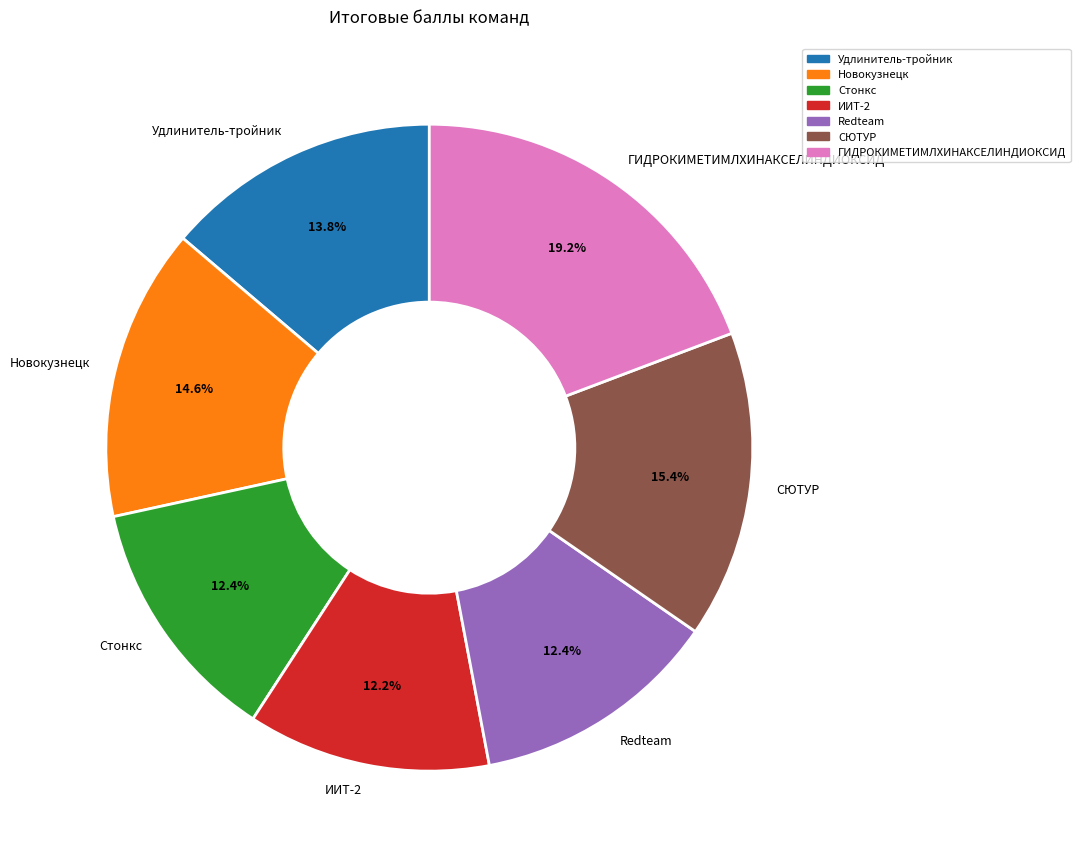

What is the total percentage of Redteam and ГИДРОКИМЕТИМЛХИНАКСЕЛИНДИОКСИД?

31.6%